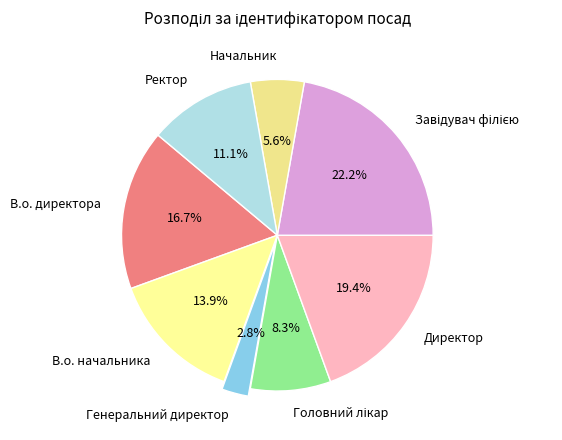

How much of the chart is everything except Начальник?

94.4%